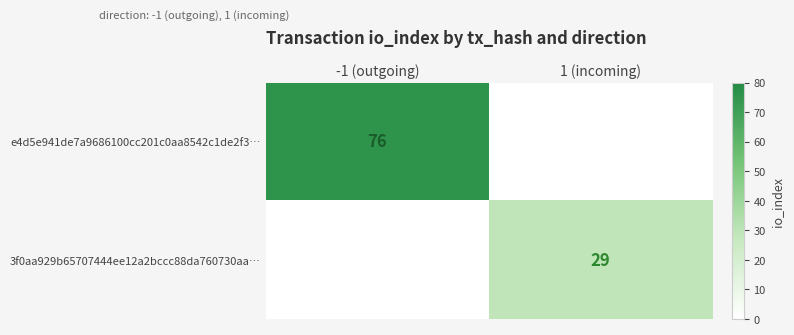

The value of 3f0aa929b65707444ee12a2bccc88da760730aa… at 1 (incoming) is 40. True or false?

False